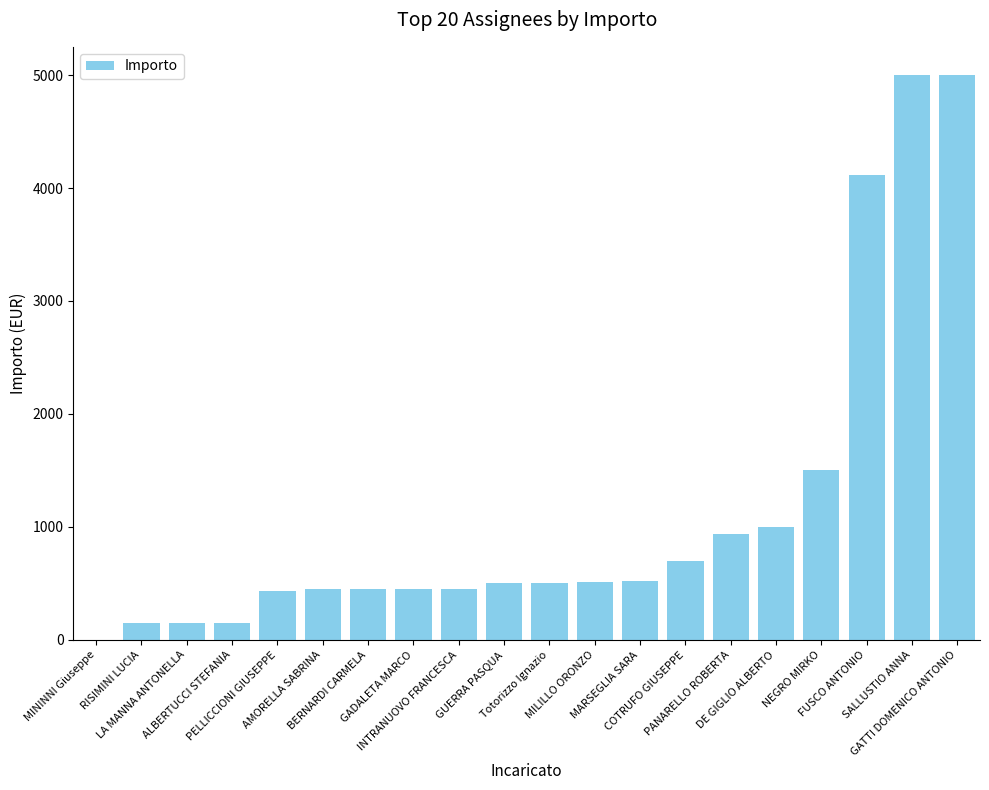

True or false: the data shows 619.5 at INTRANUOVO FRANCESCA.

False